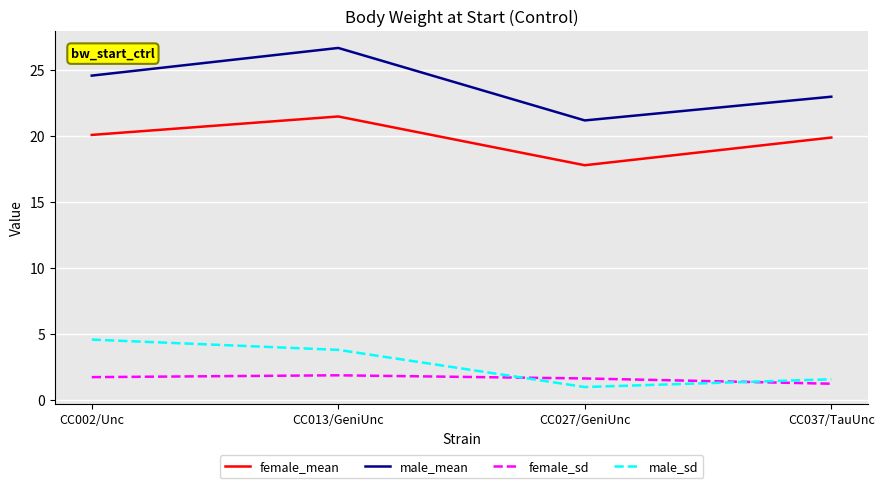

In male_mean, how many points are higher than both neighbors (excluding endpoints)?

1